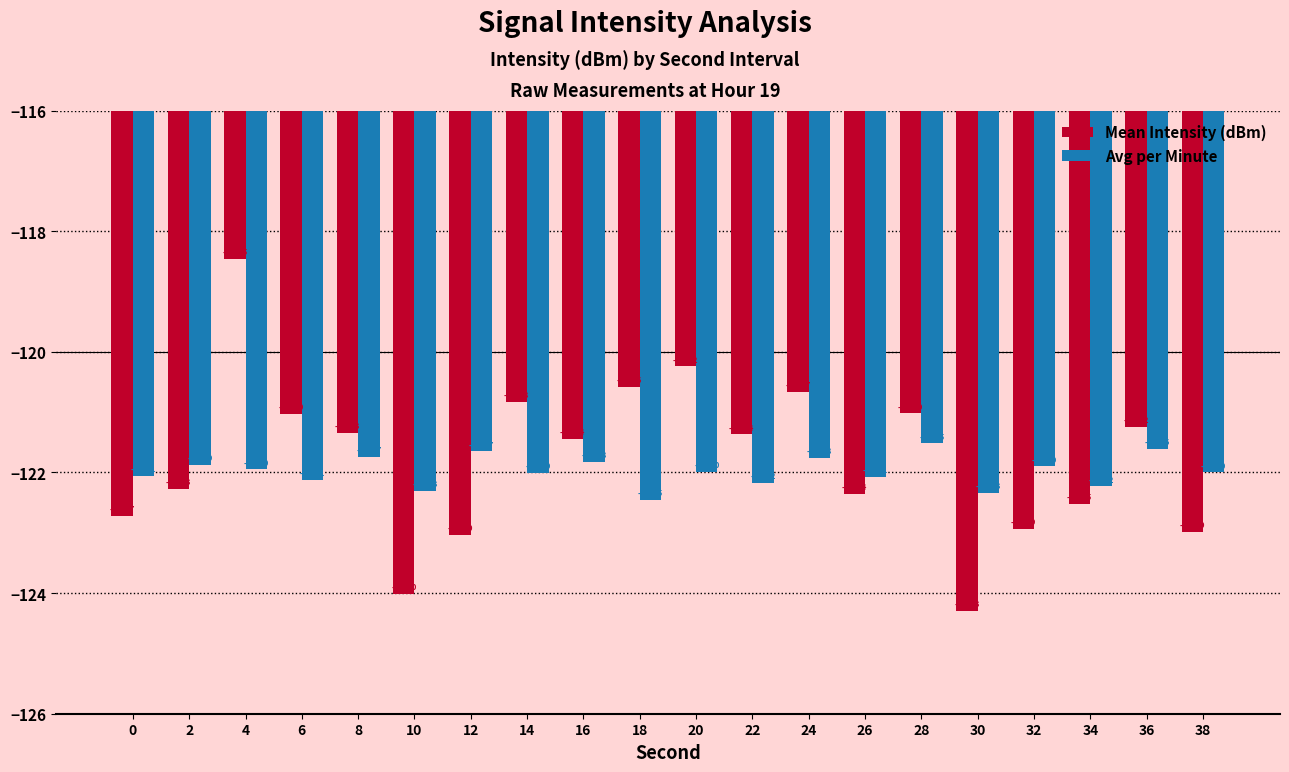

What is the value of the Avg per Minute bar at the 1st from the left?

-122.1